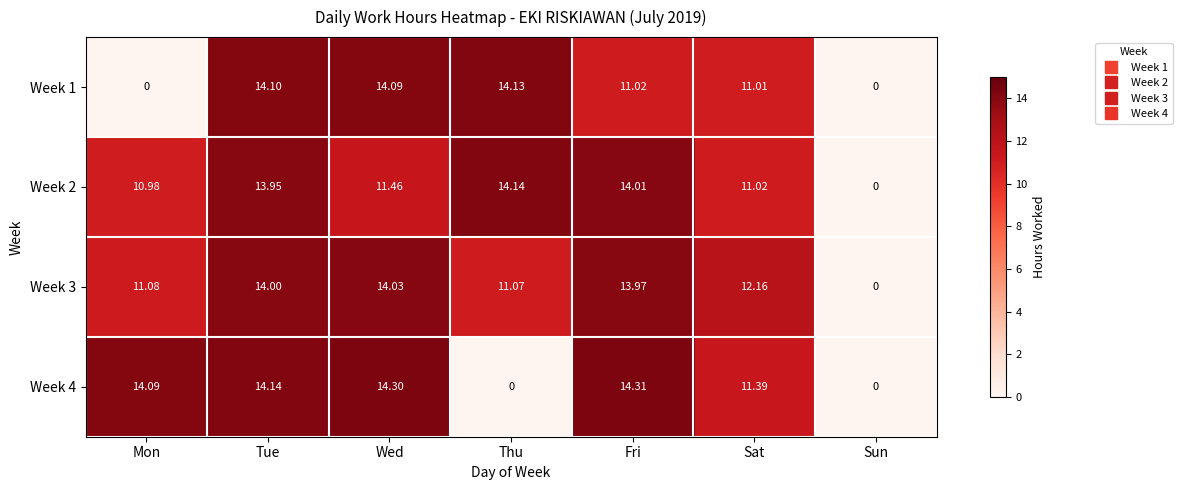

At which label is Week 1 closest to 7?

Sat